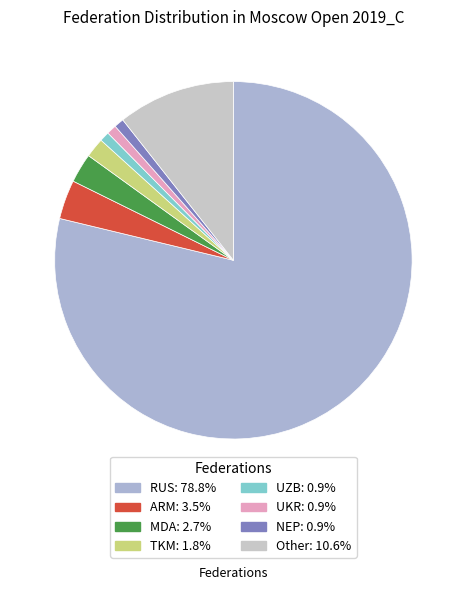

Which category has the biggest portion of the pie?

RUS